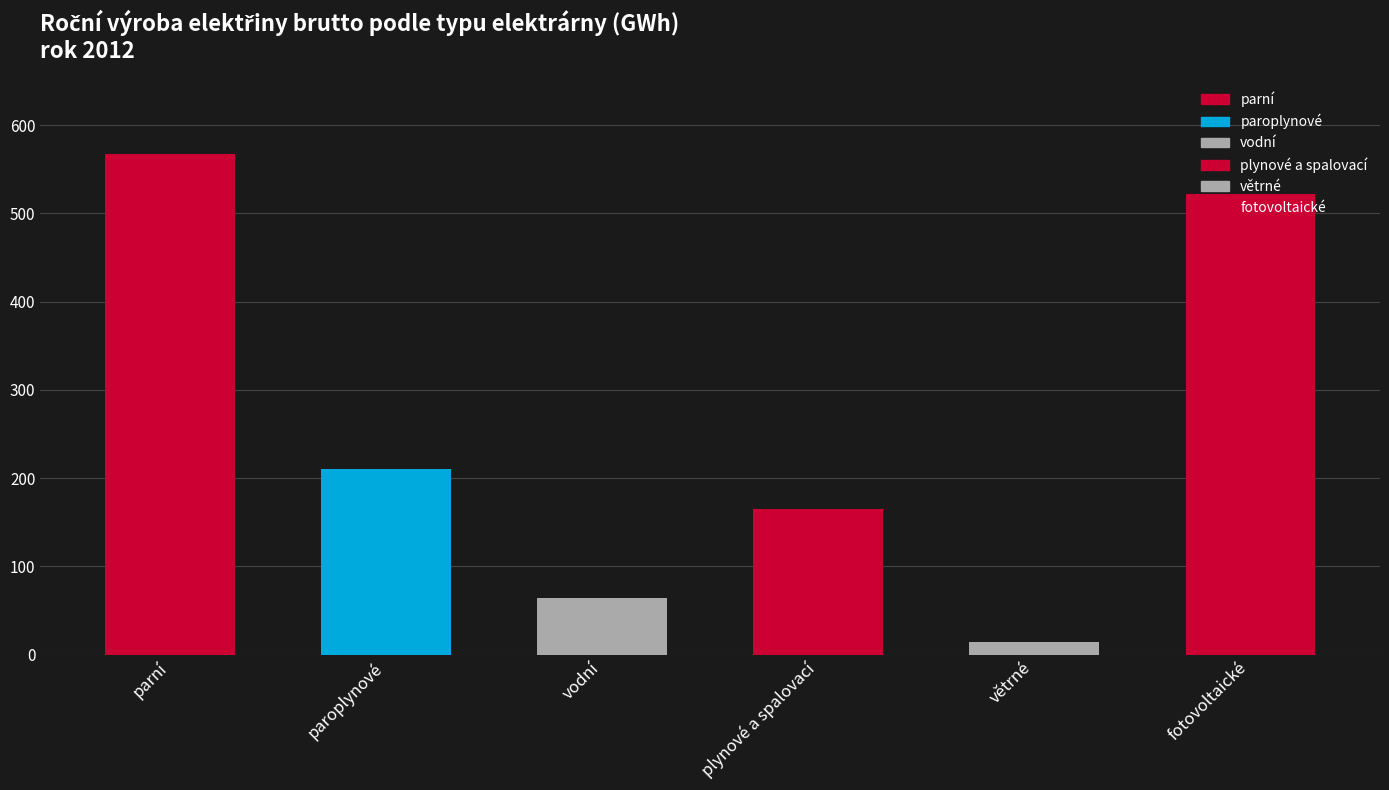

At which label does 2008 first exceed 76?

parní